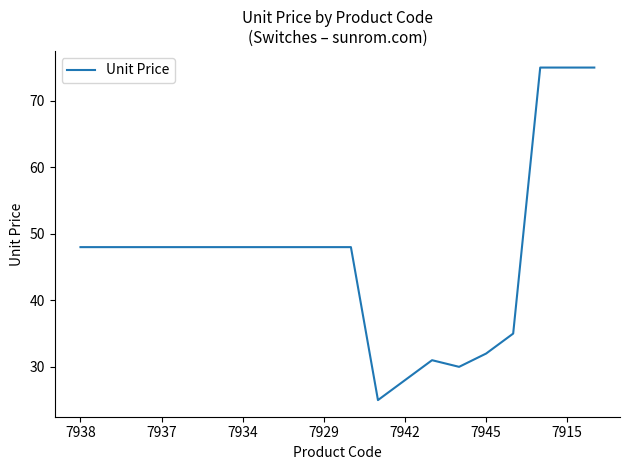

What is the greatest value displayed?

75